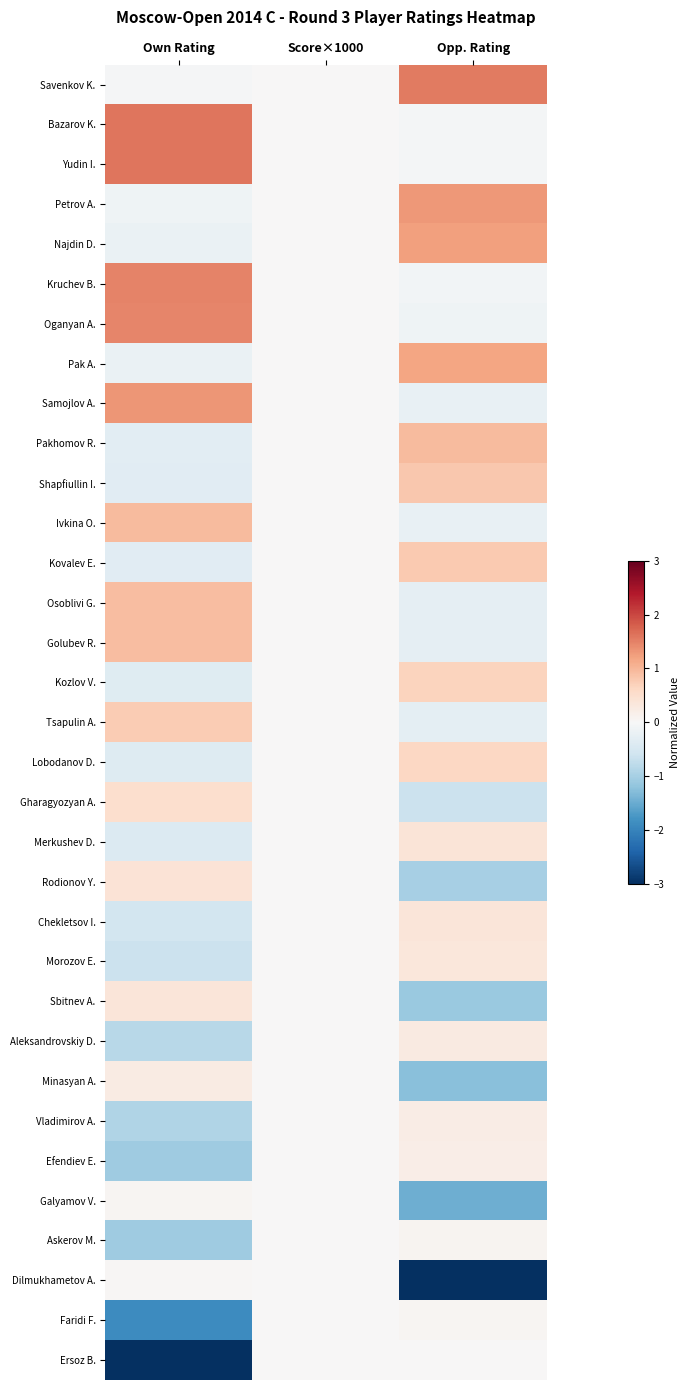

At how many categories does at least one series exceed 0?

2